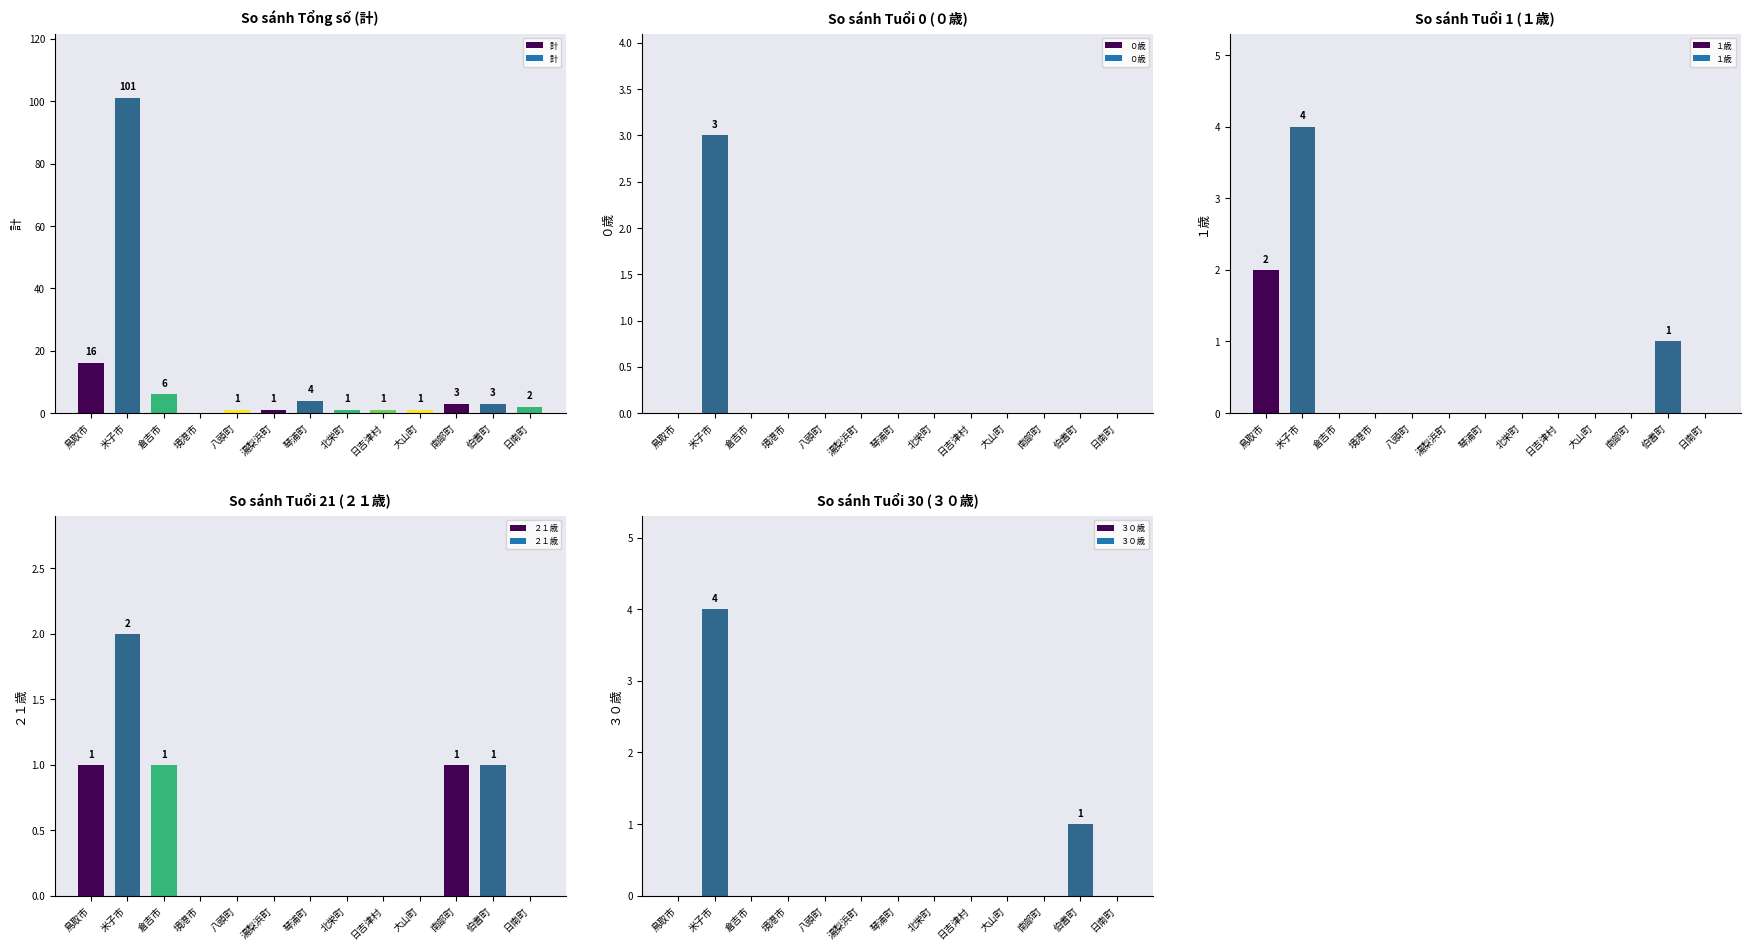

Is the value of 計 at 日南町 greater than the value of ２１歳 at 南部町?

Yes